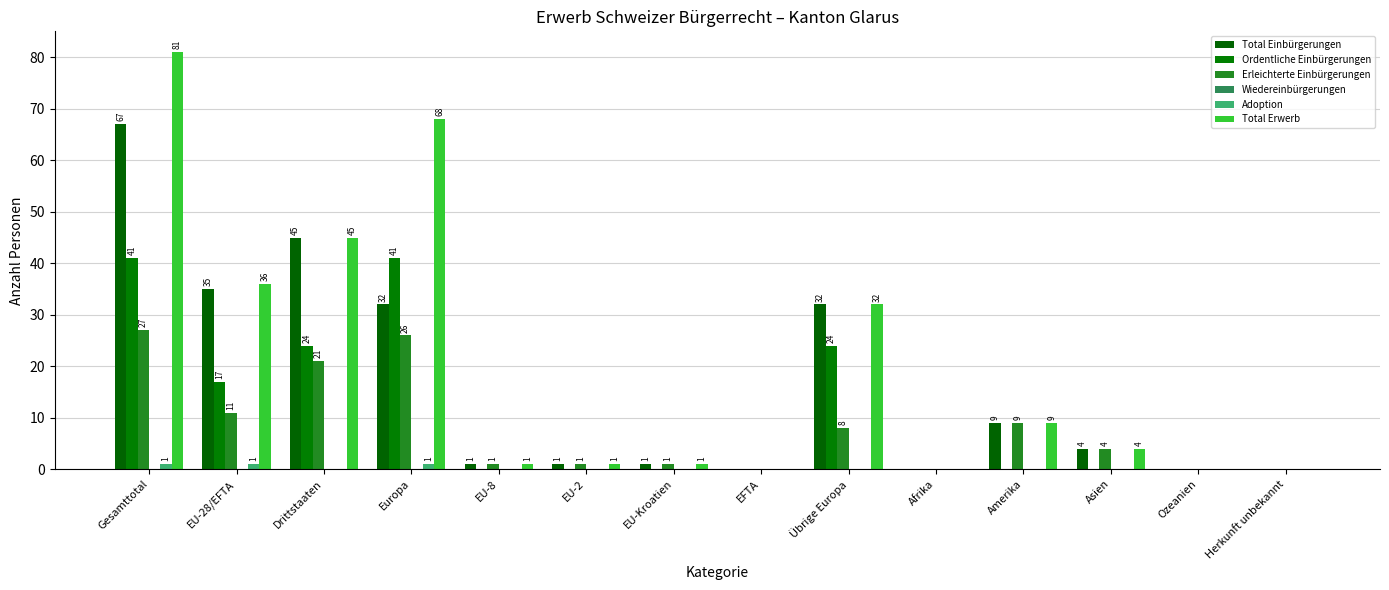

Which series changed the most between EFTA and Asien?

Total Einbürgerungen